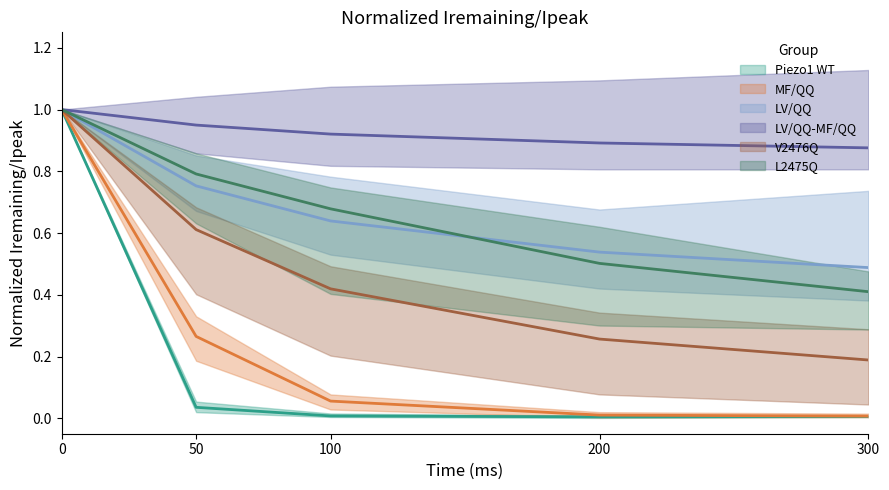

How many distinct data groups are displayed?

6